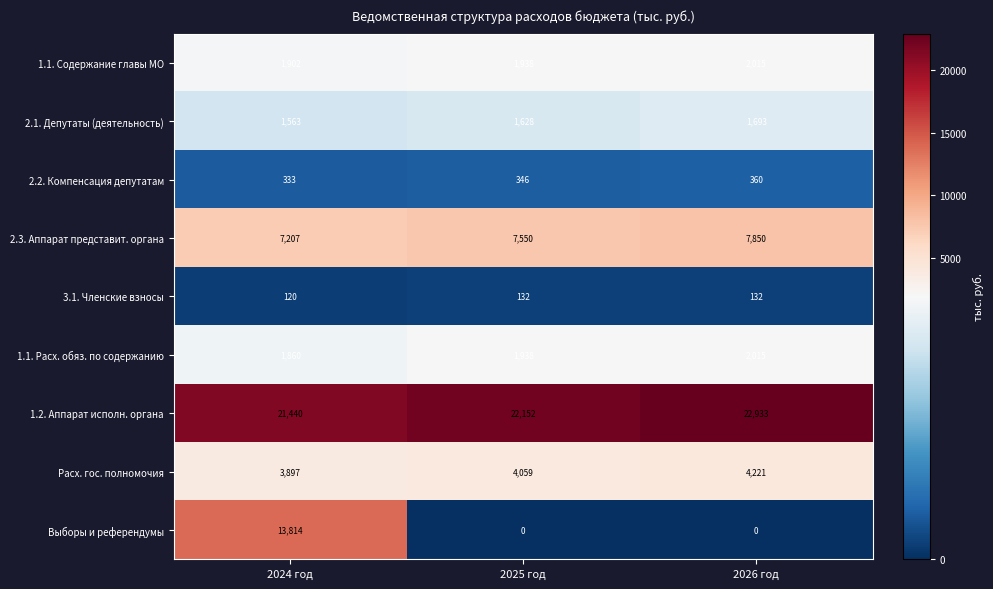

Reading left to right, extract all data points from this chart.

1.1. Содержание главы МО: 1902	1938	2015
2.1. Депутаты (деятельность): 1563	1628	1693
2.2. Компенсация депутатам: 333	346	360
2.3. Аппарат представит. органа: 7207	7550	7850
3.1. Членские взносы: 120	132	132
1.1. Расх. обяз. по содержанию: 1860	1938	2015
1.2. Аппарат исполн. органа: 21440	22152	22933
Расх. гос. полномочия: 3897	4059	4221
Выборы и референдумы: 13814	0	0